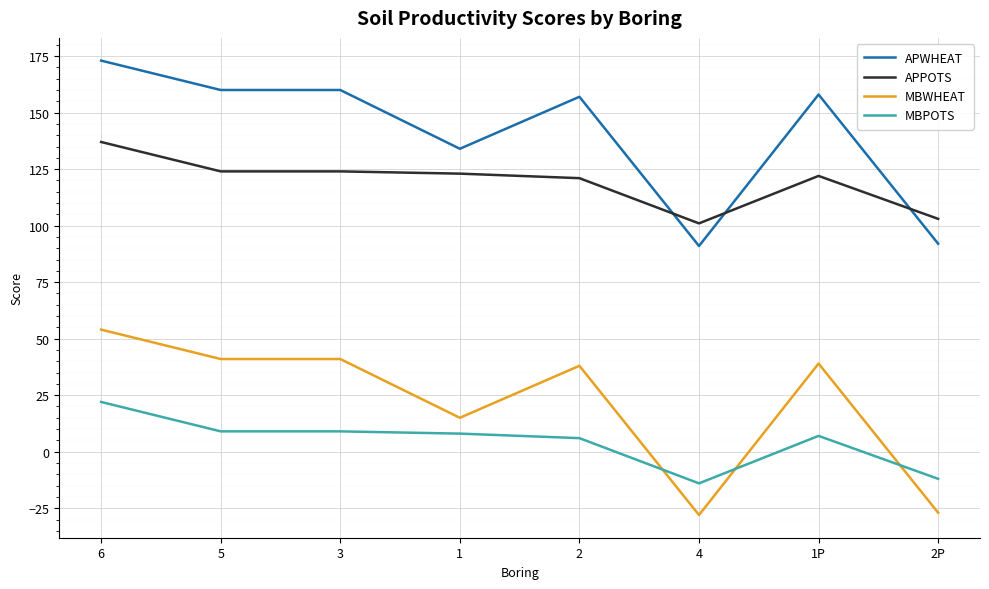

What is the minimum value shown in the chart?

-28